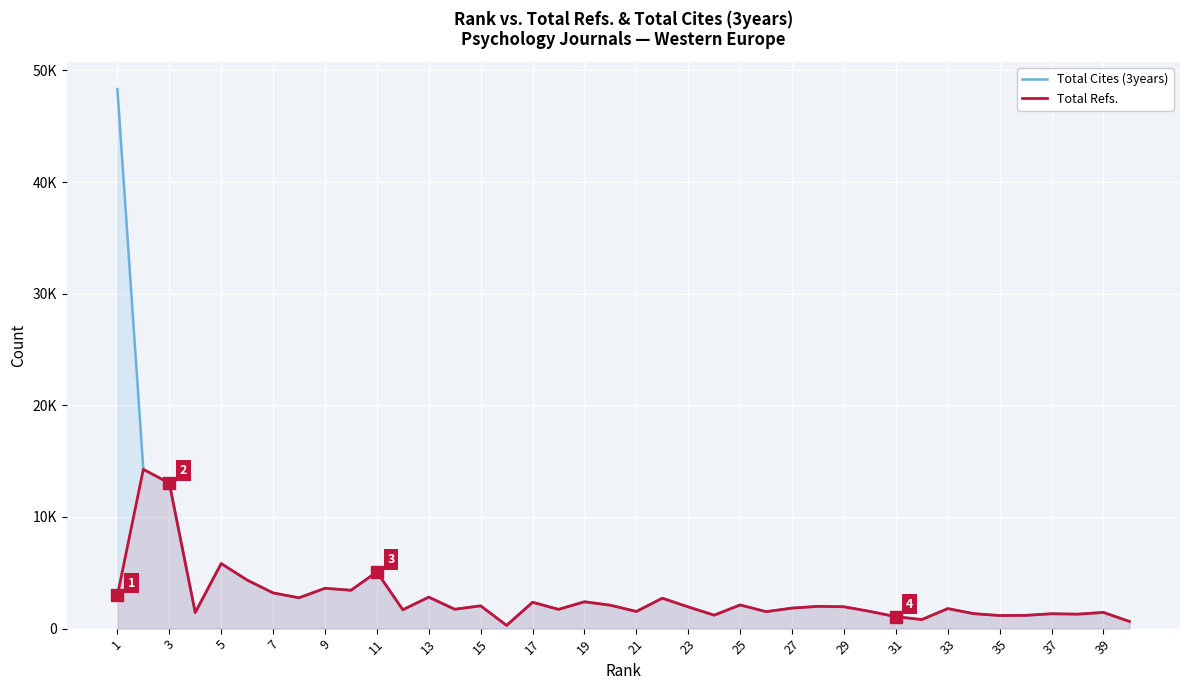

At which category does Total Cites (3years) reach its first local peak?

5